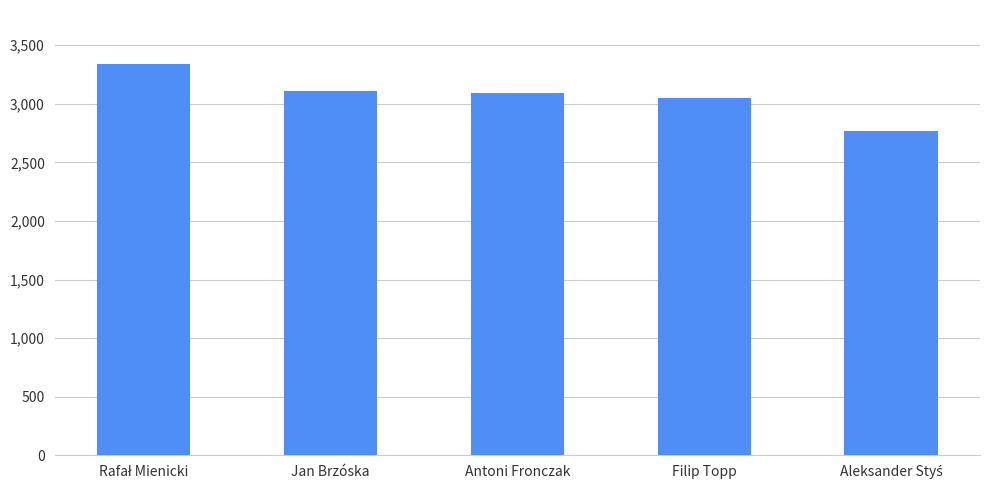

What is the value of the 5th bar from the left?

2764